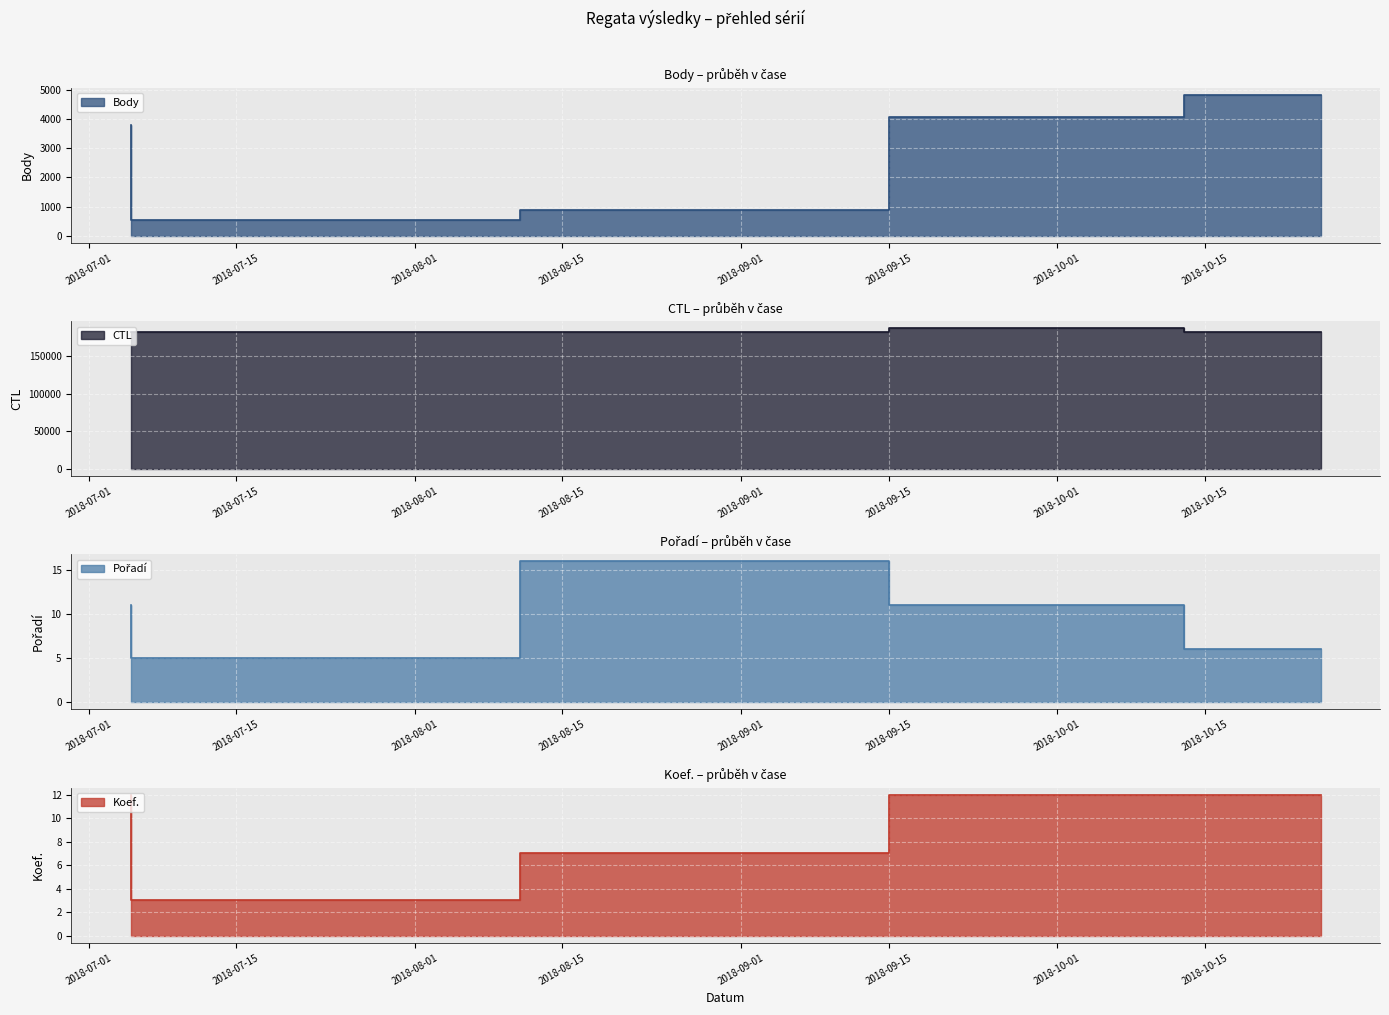

How many values in the CTL series exceed 181711?

2